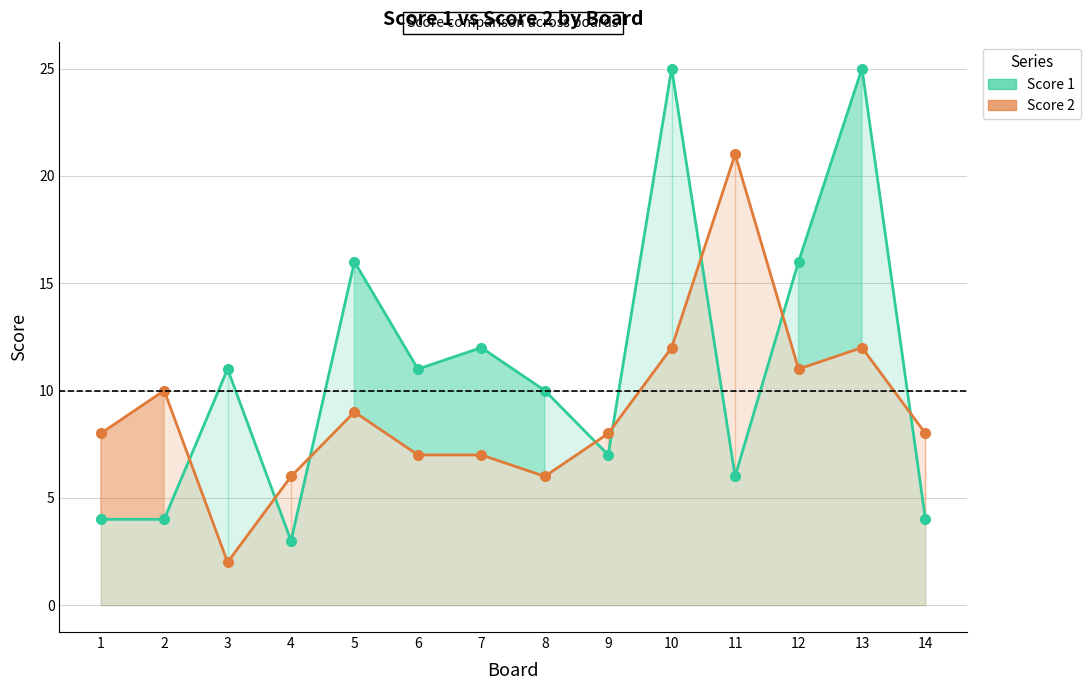

At which category does Score 1 reach its first local peak?

3